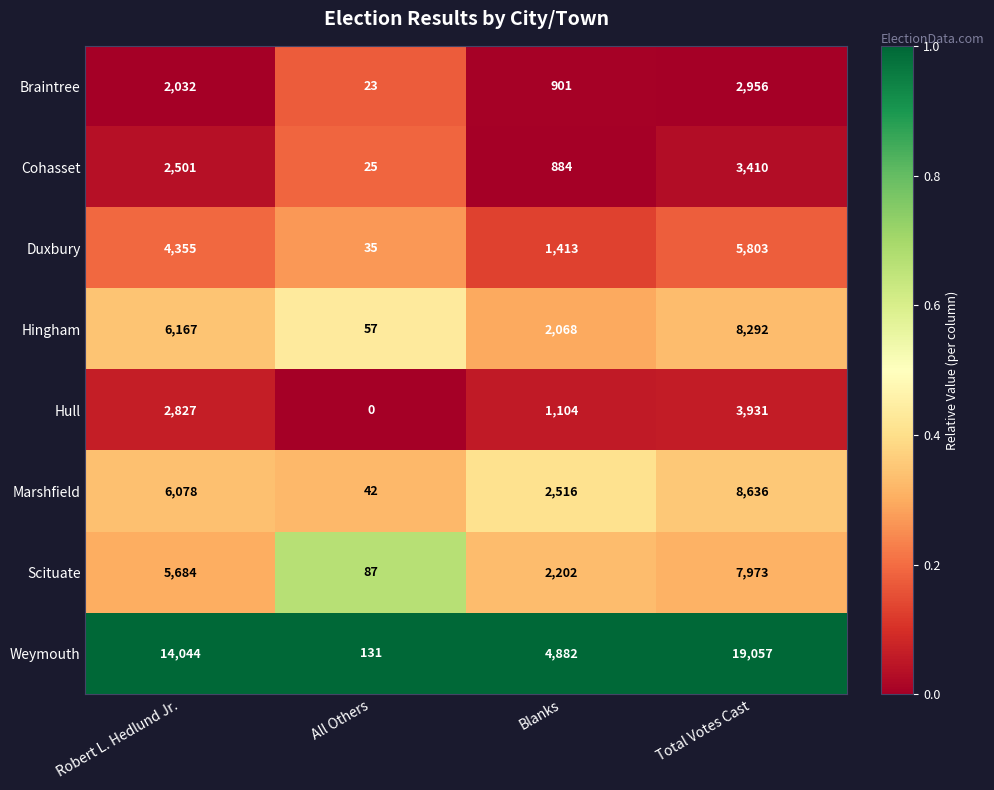

What is the maximum value shown in the chart?

19057